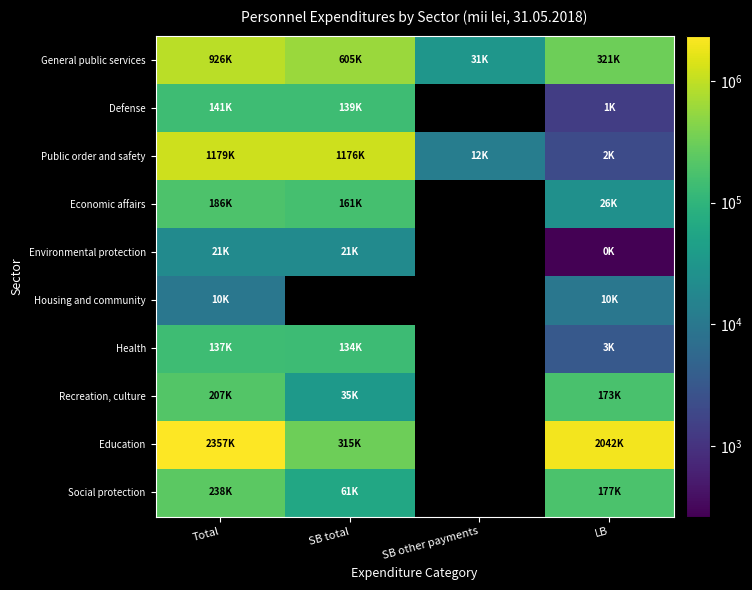

List the series in order of their peak value, lowest first.

Housing and community, Environmental protection, Health, Defense, Economic affairs, Recreation, culture, Social protection, General public services, Public order and safety, Education